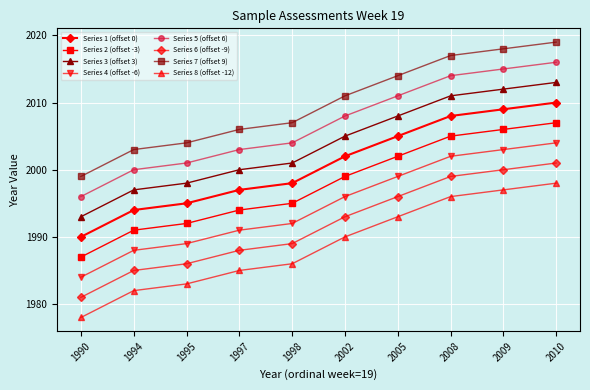

At which category does the chart reach its peak across all series?

2010